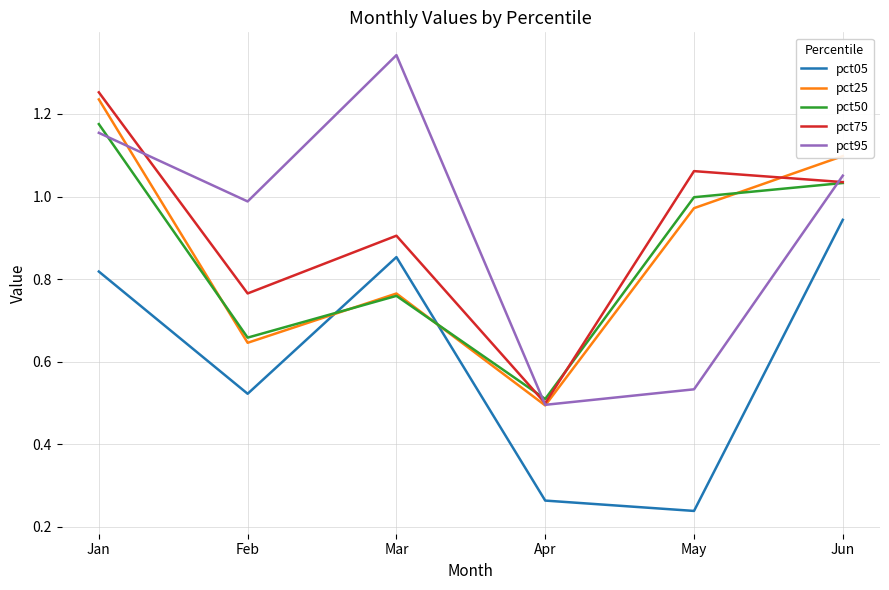

Is the value of pct75 at May greater than the value of pct25 at Jun?

No